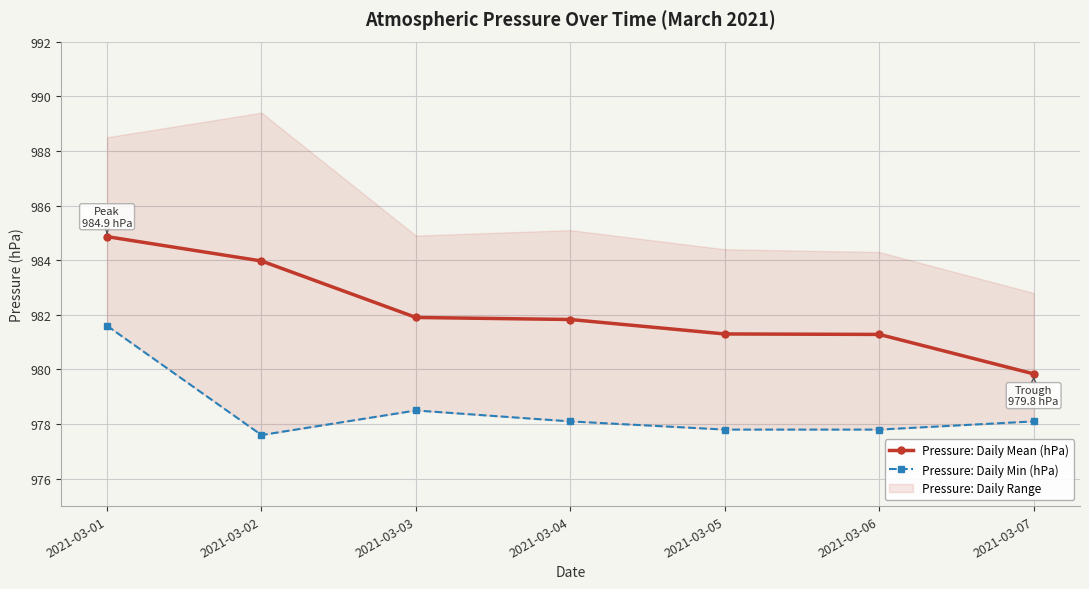

Reading right to left, what are all the values shown in this chart?

Pressure: Daily Mean (hPa): 979.8	981.3	981.3	981.8	981.9	984.0	984.9
Pressure: Daily Min (hPa): 978.1	977.8	977.8	978.1	978.5	977.6	981.6